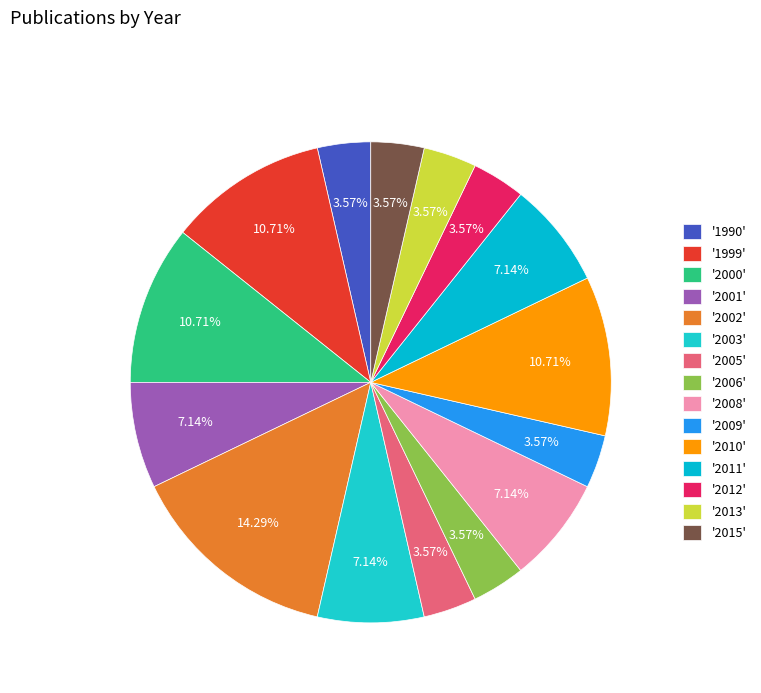

How many slices are in this pie chart?

15